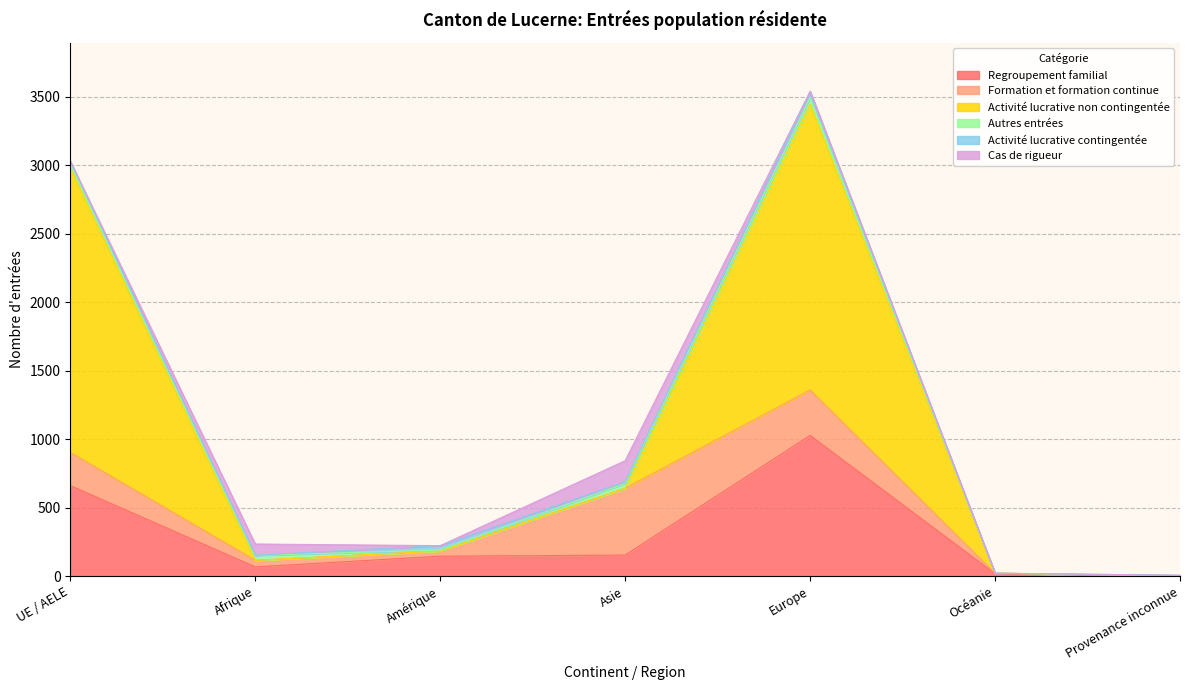

Where is Autres entrées nearest to the value 23?

UE / AELE